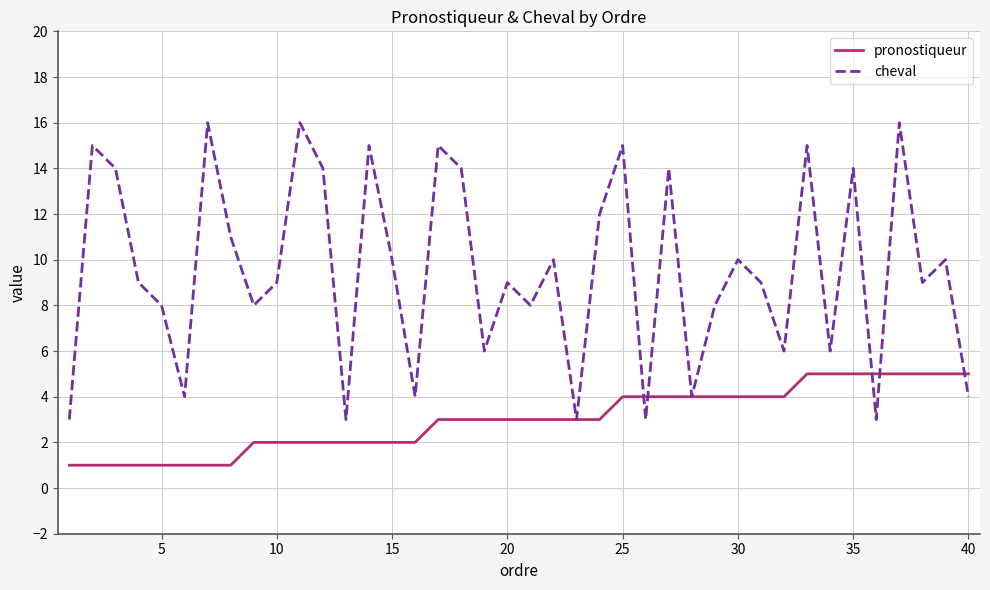

List the series in order of their peak value, lowest first.

pronostiqueur, cheval